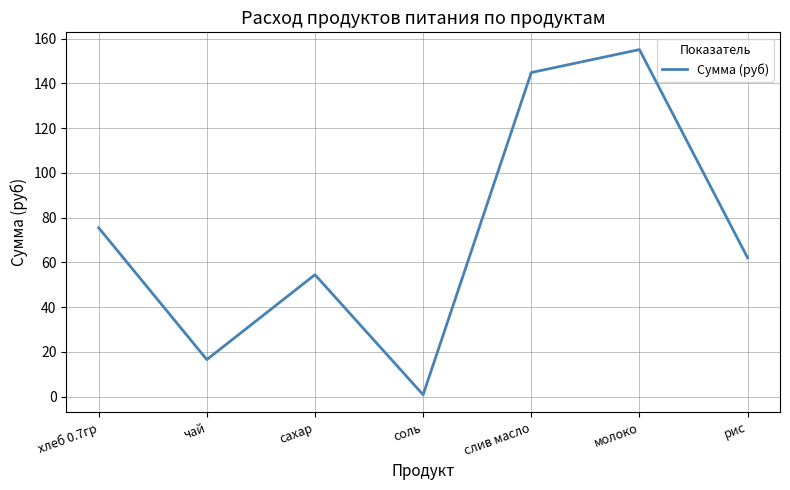

True or false: there are more than 0 points higher than both neighbors.

True